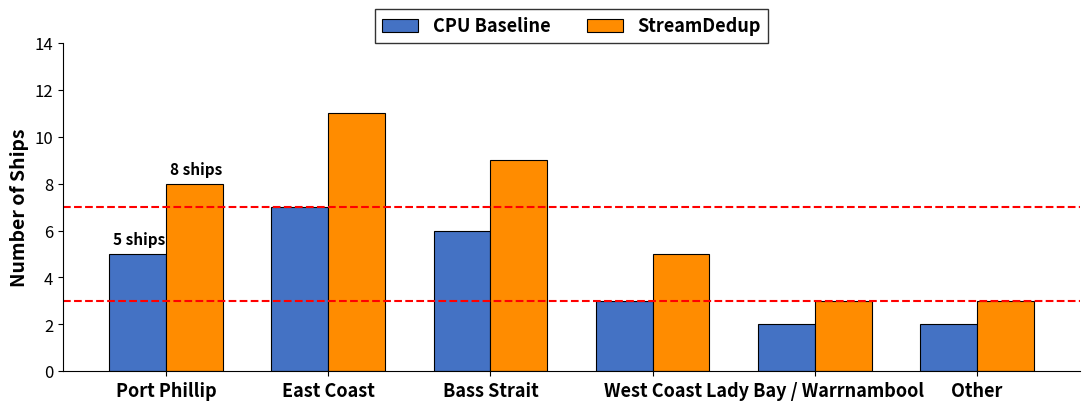

The StreamDedup series shows 6 at East Coast. True or false?

False